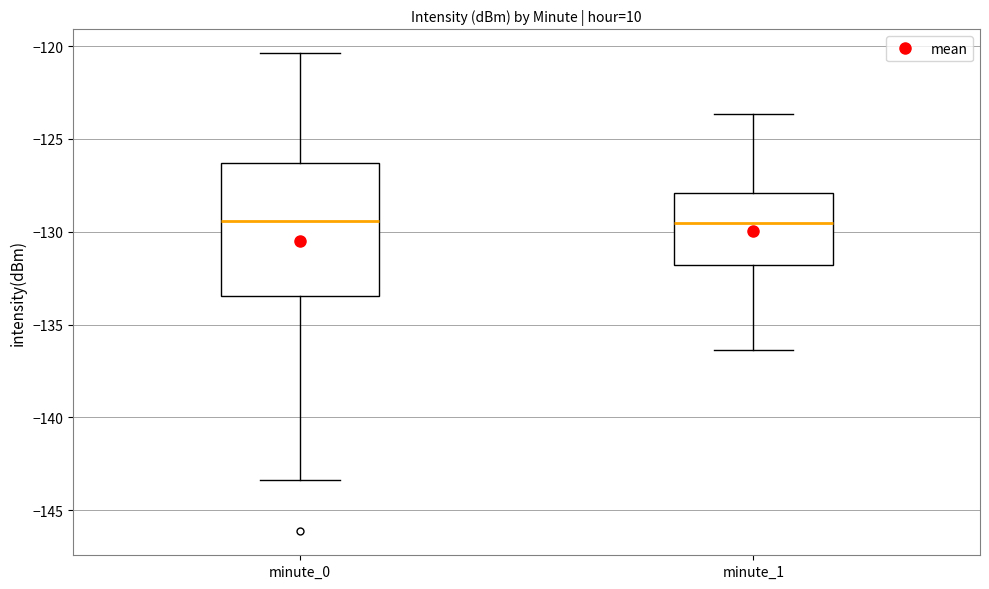

Where does the lower whisker of the box for minute_0 end on the y-axis? The values are not printed on the chart, so give them approximately, as read against the axis.

-143.5